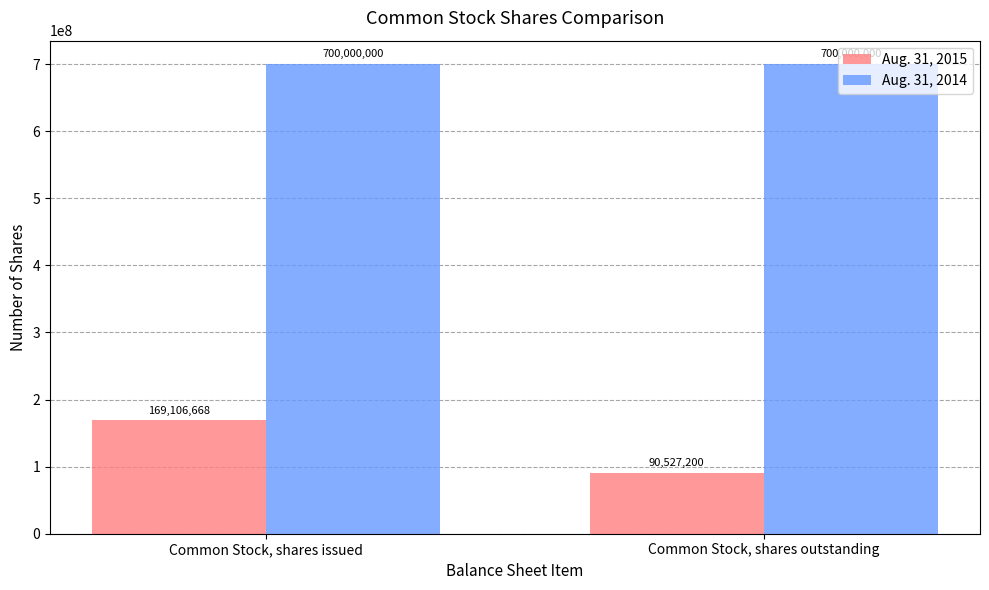

True or false: Aug. 31, 2015 has a value of 169106668 at Common Stock, shares issued.

True